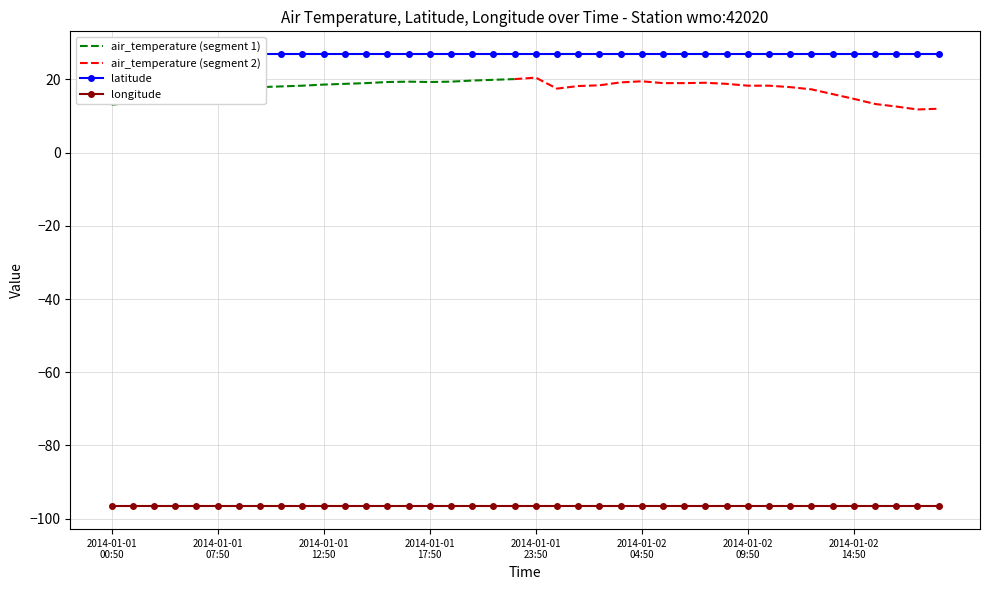

What value does the air_temperature series have at 2014-01-01T11:50?

18.3